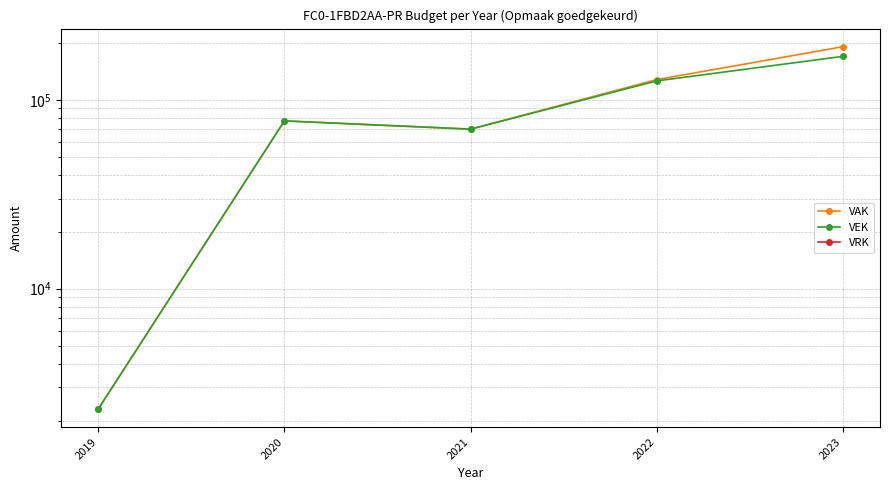

At how many categories does at least one series exceed 20995?

4